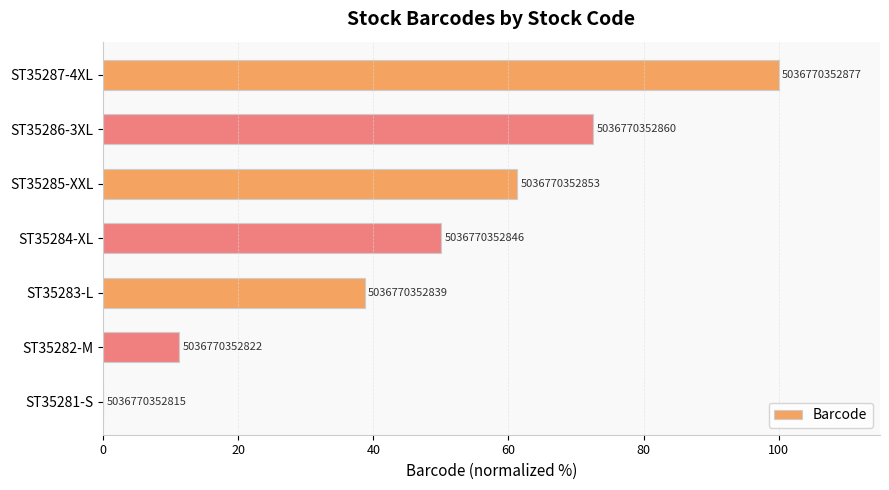

Are the bars horizontal?

Yes